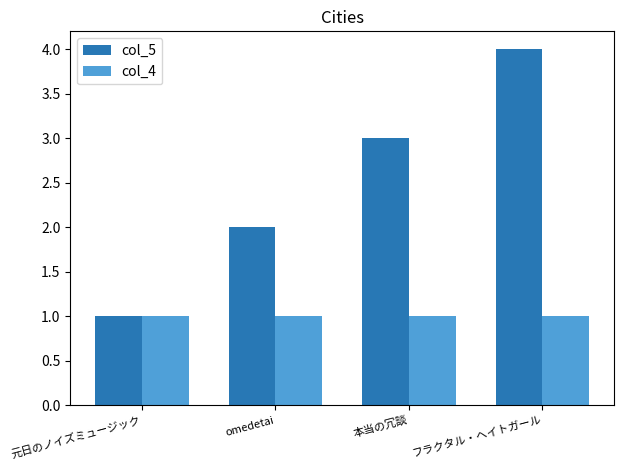

What is the label of the 2nd bar from the left?

omedetai